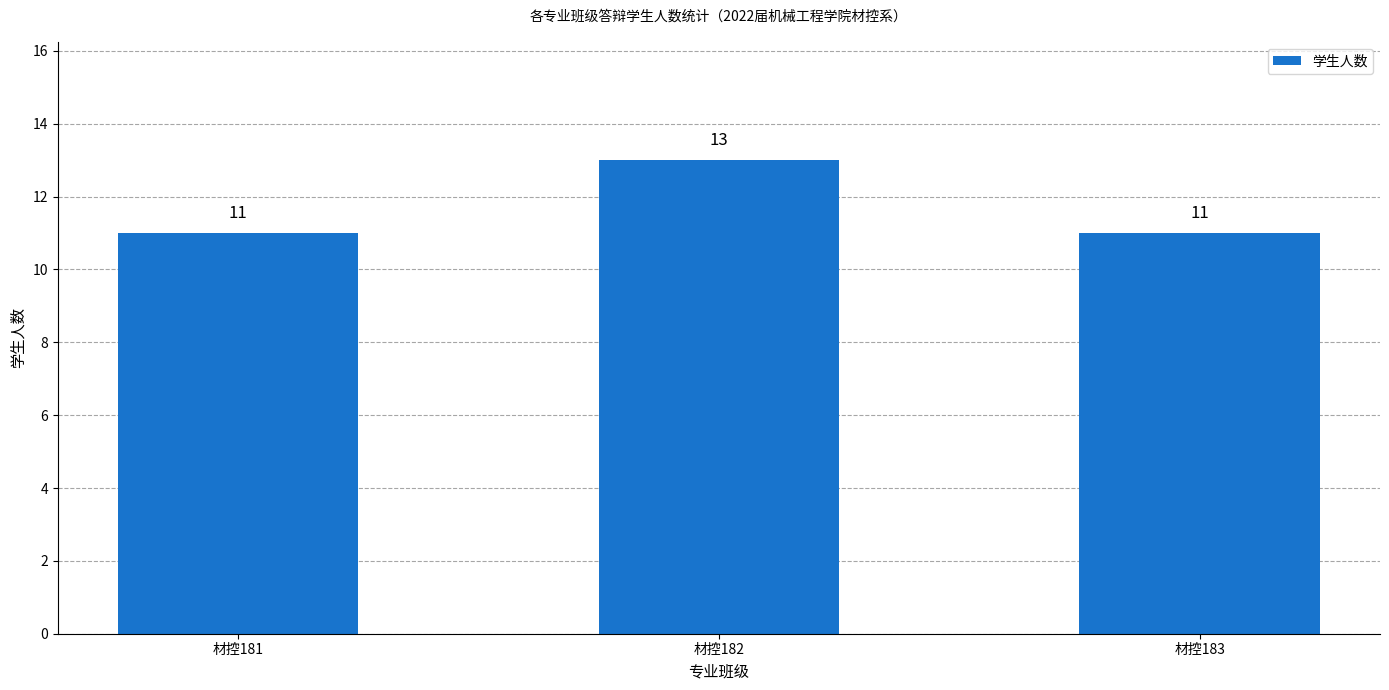

At which category does the chart reach its peak across all series?

材控182